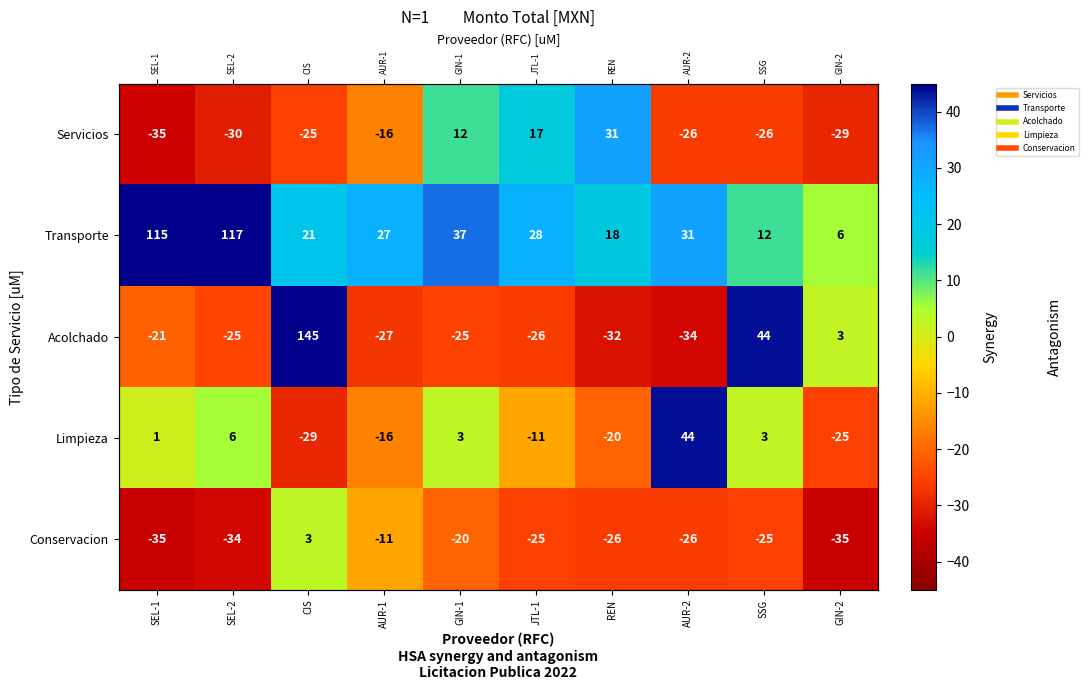

Rank the series at GIN-1 from lowest to highest value.

Acolchado, Conservacion, Limpieza, Servicios, Transporte